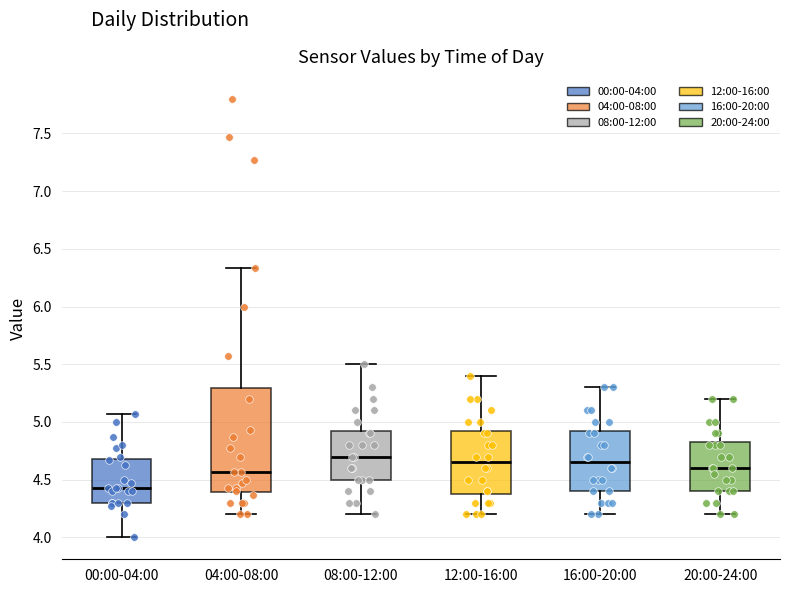

Comparing the boxes themselves (not the whiskers), which one is the tallest?

04:00-08:00